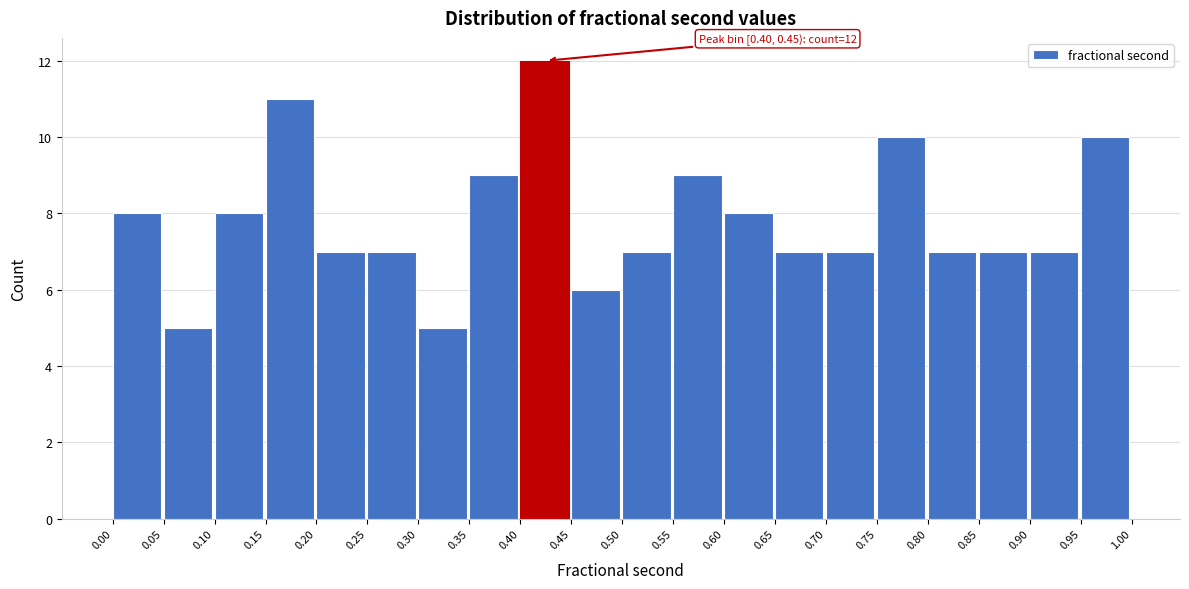

Over which range of the x-axis is the bar tallest?

0.40 to 0.45